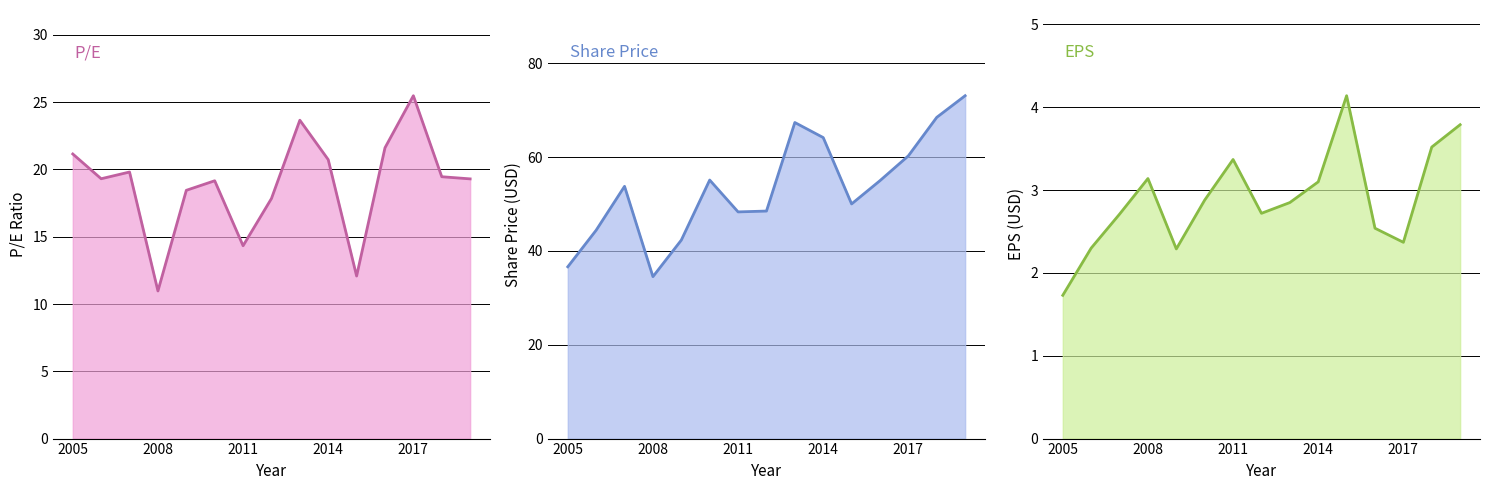

How many values in the P/E series are below 19?

5